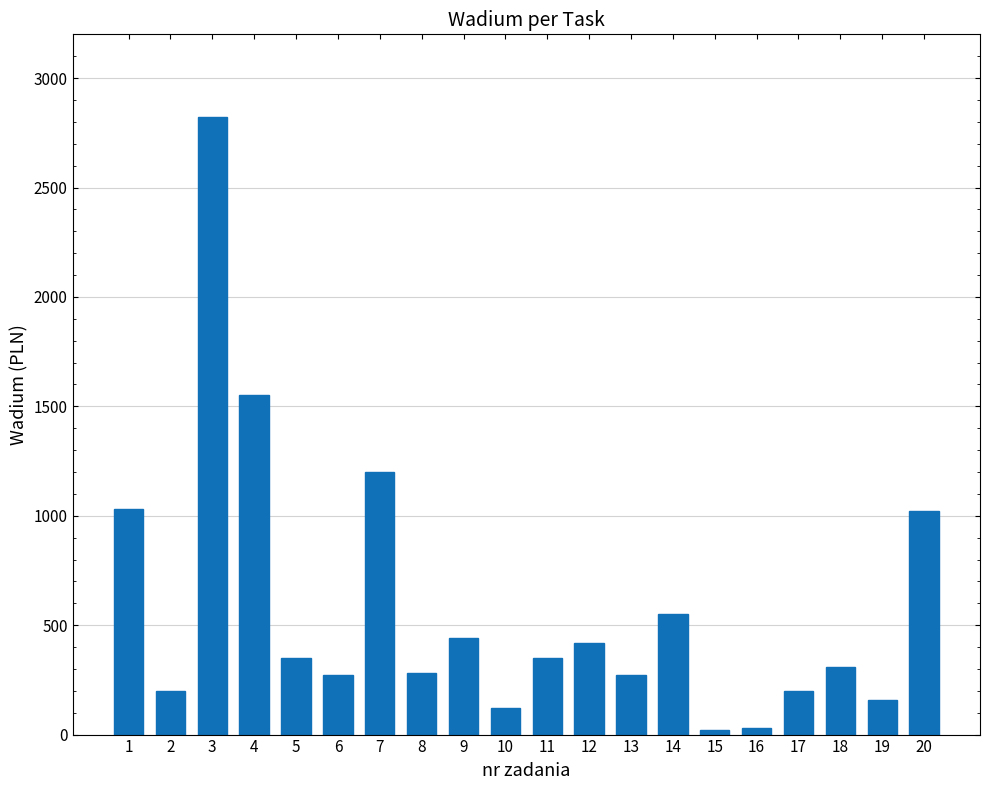

What is the maximum value shown in the chart?

2820